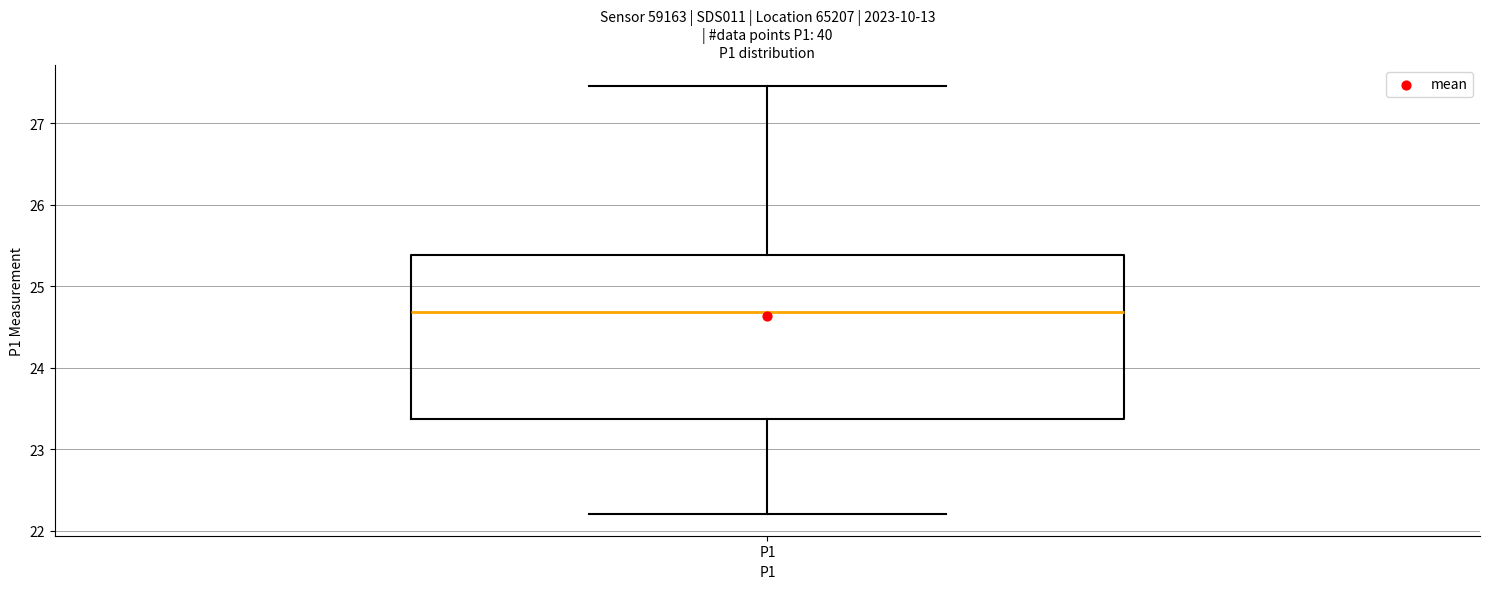

Transcribe this box plot: give where the median line is, the range the box spans, and where the two whiskers end, as read against the y-axis. The values are not printed on the chart, so give them approximately, as read against the axis.

median 24.7, box 23.4 to 25.4, whiskers 22.2 to 27.5